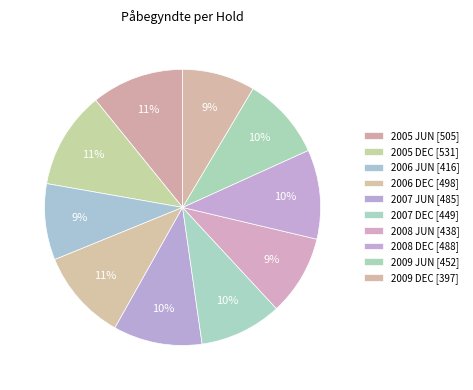

Rank the categories by value from highest to lowest.

2005 DEC, 2005 JUN, 2006 DEC, 2008 DEC, 2007 JUN, 2009 JUN, 2007 DEC, 2008 JUN, 2006 JUN, 2009 DEC